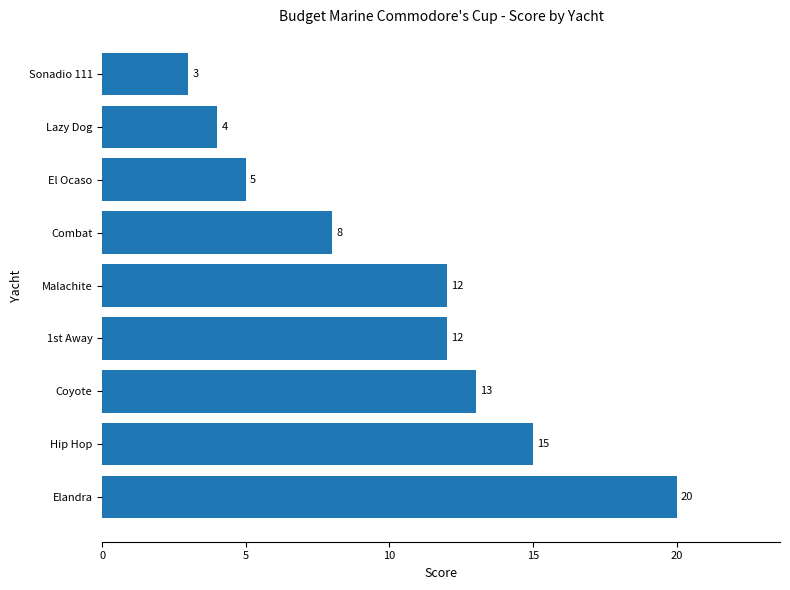

What is the approximate value at Sonadio 111?

3